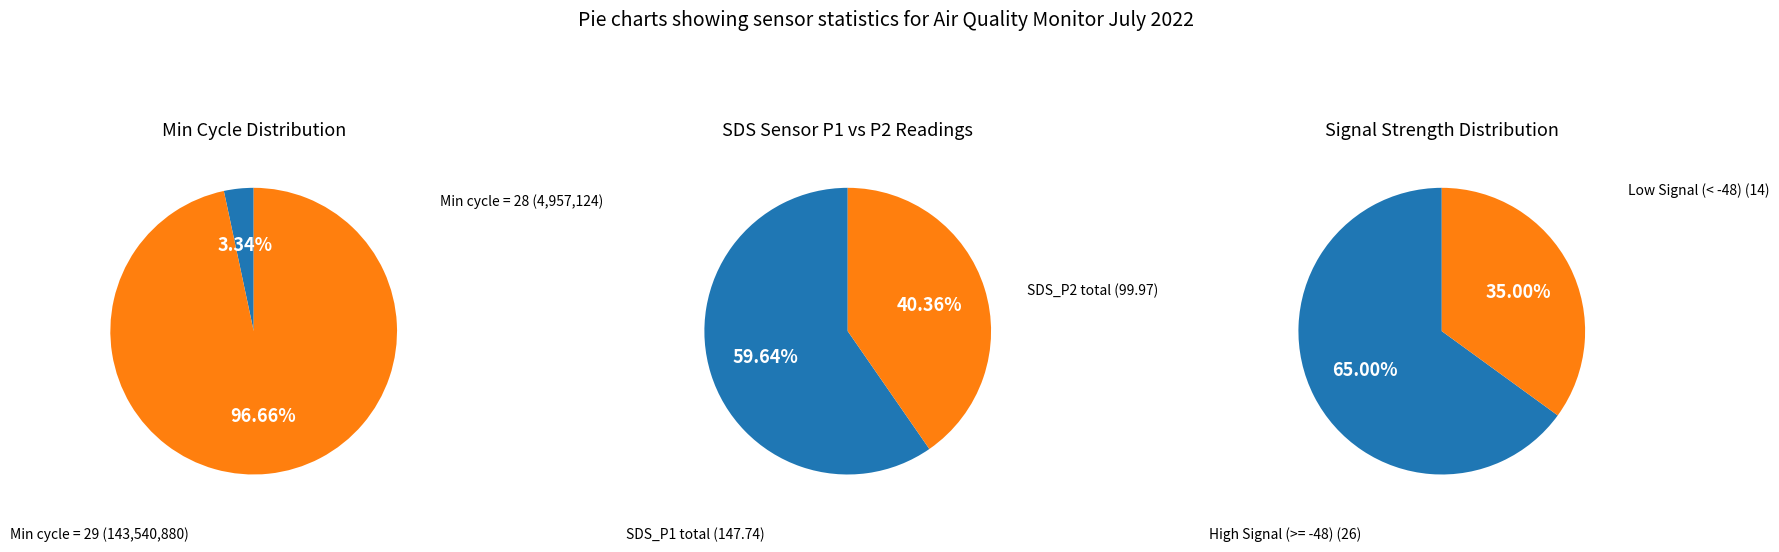

Does 18 represent more than half of the total?

No